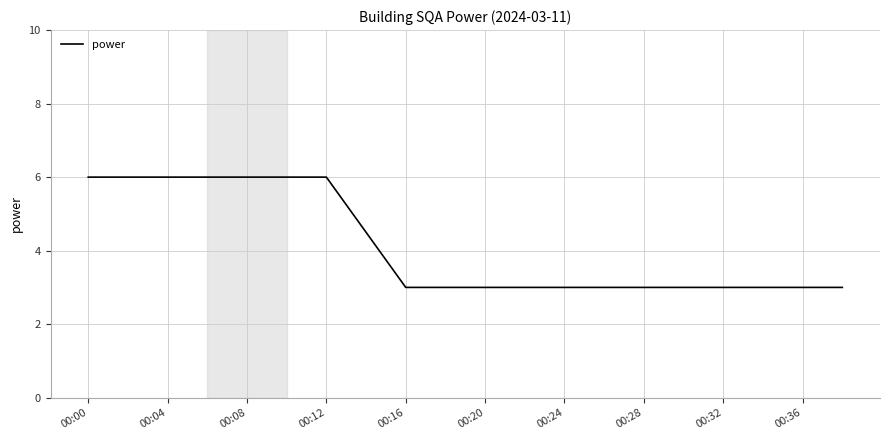

What is the difference between the maximum and minimum values?

3.0